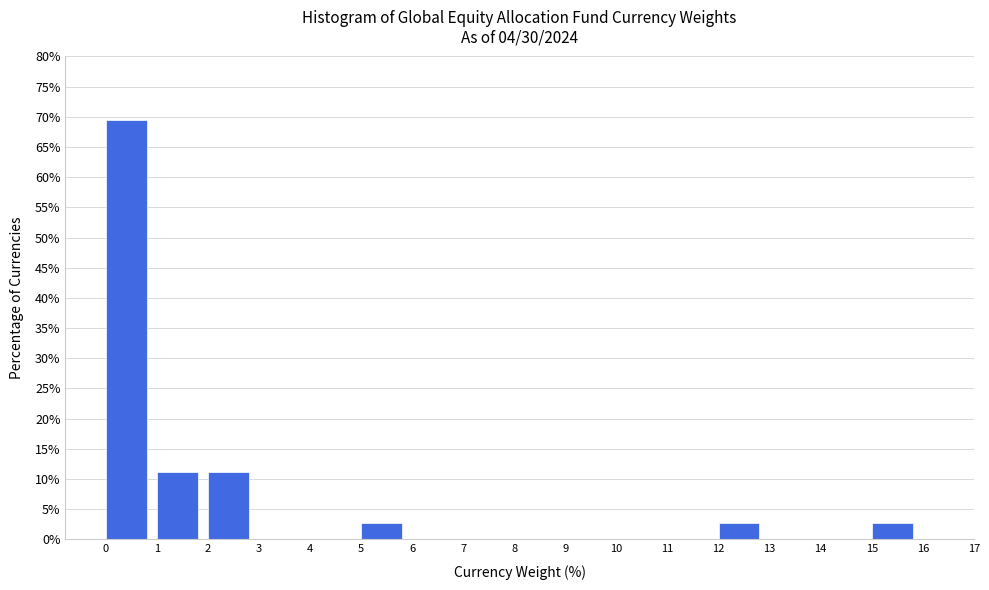

Which range on the x-axis has the tallest bar?

0 to 1